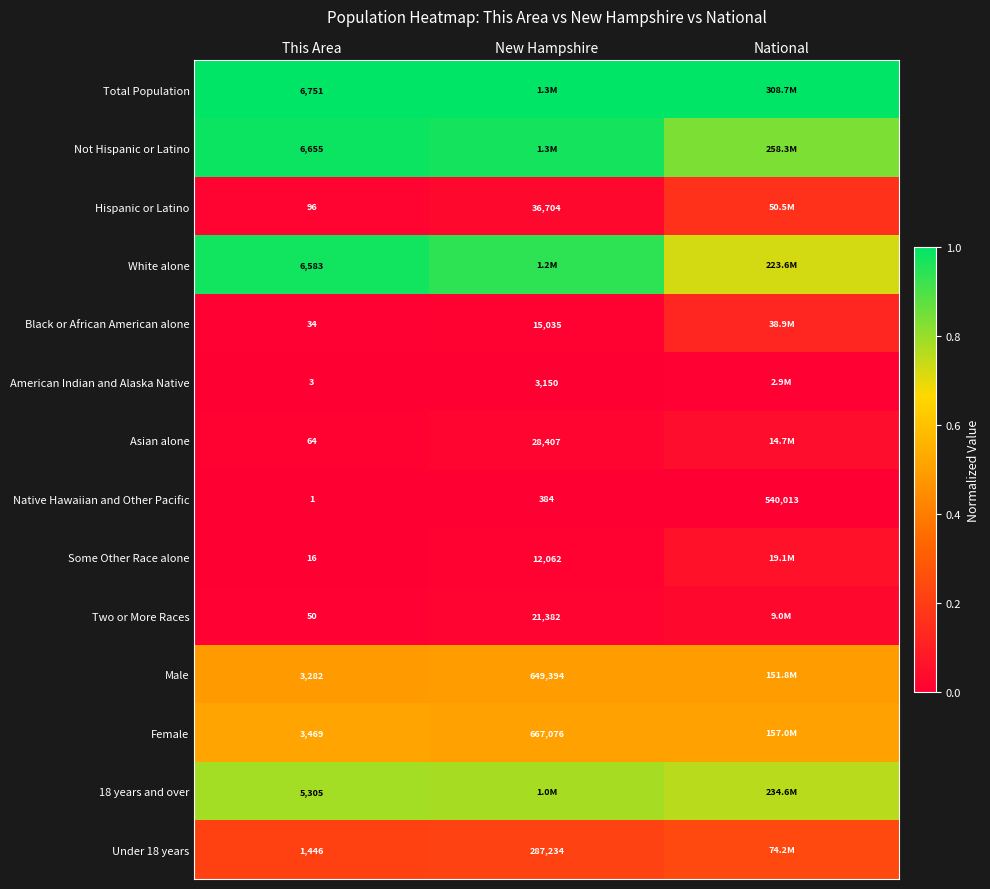

Is the value of Under 18 years at This Area greater than the value of 18 years and over at National?

No